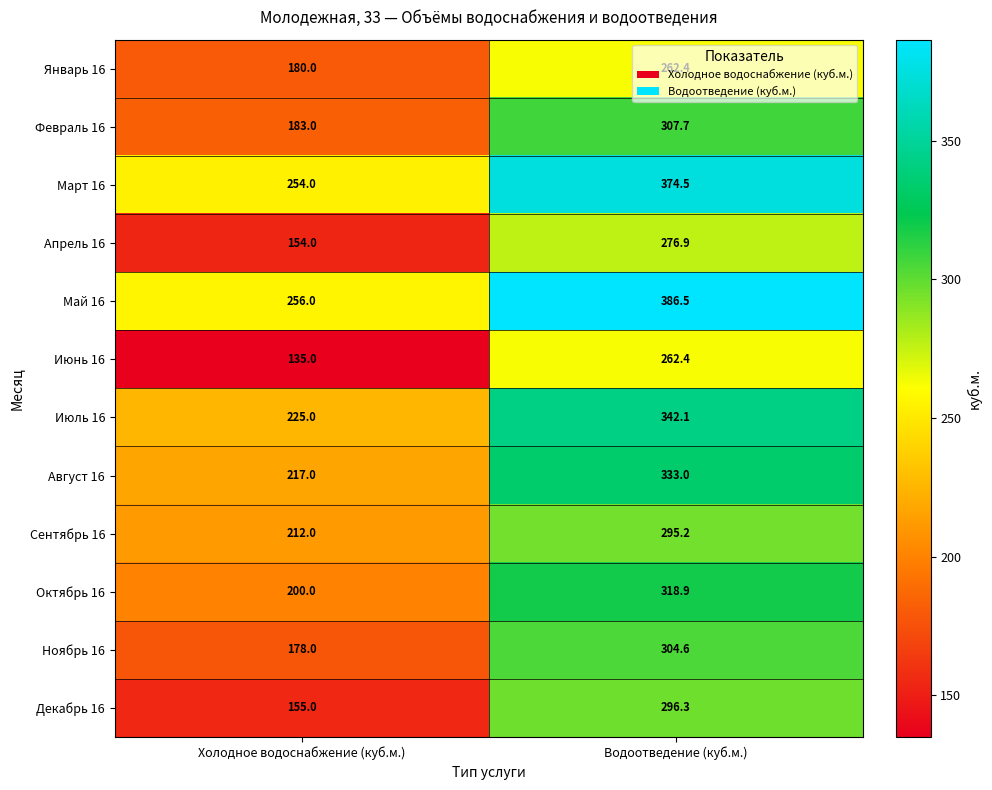

At which category is the sum across all series the highest?

Водоотведение (куб.м.)